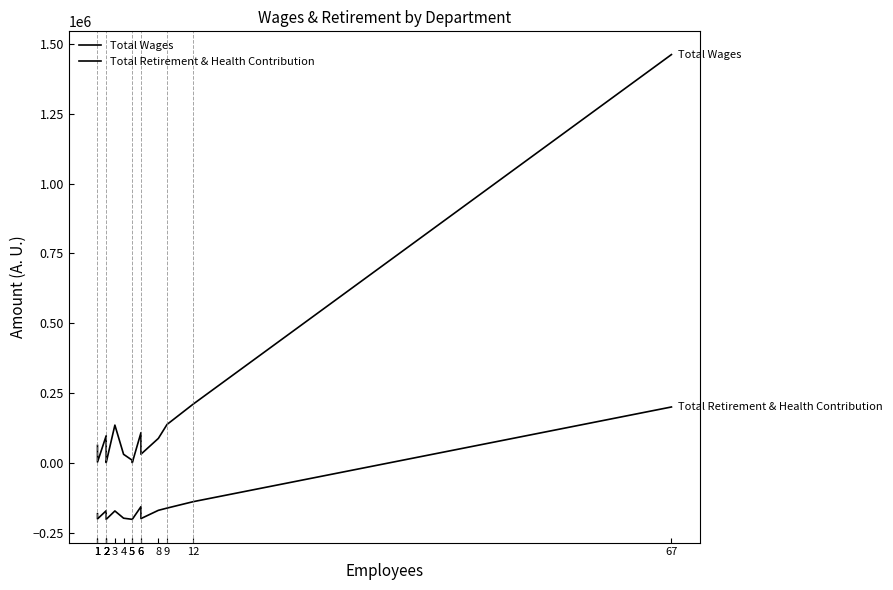

At which category does Total Retirement & Health Contribution reach its first local peak?

2